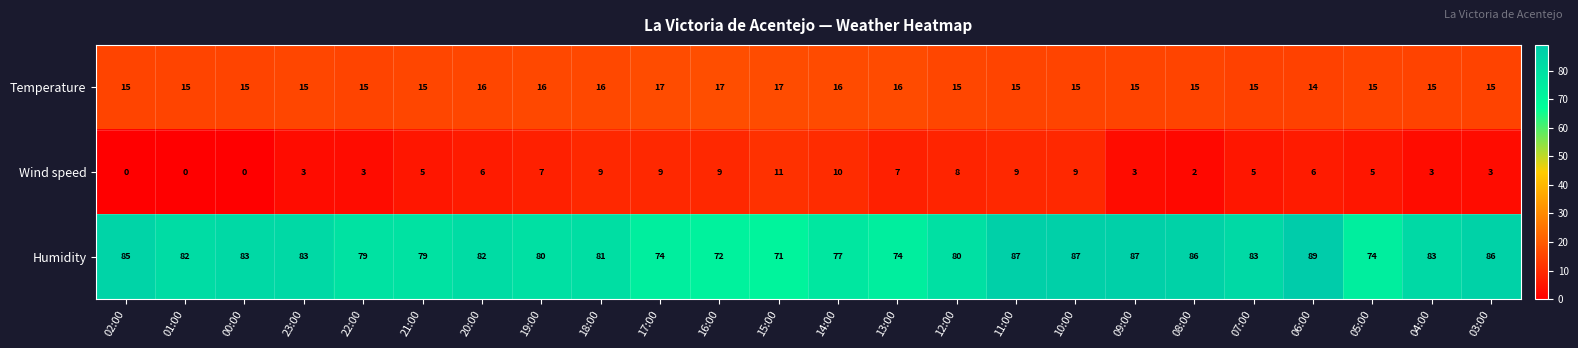

At 16:00, list the series in order from largest to smallest.

Humidity, Temperature, Wind speed